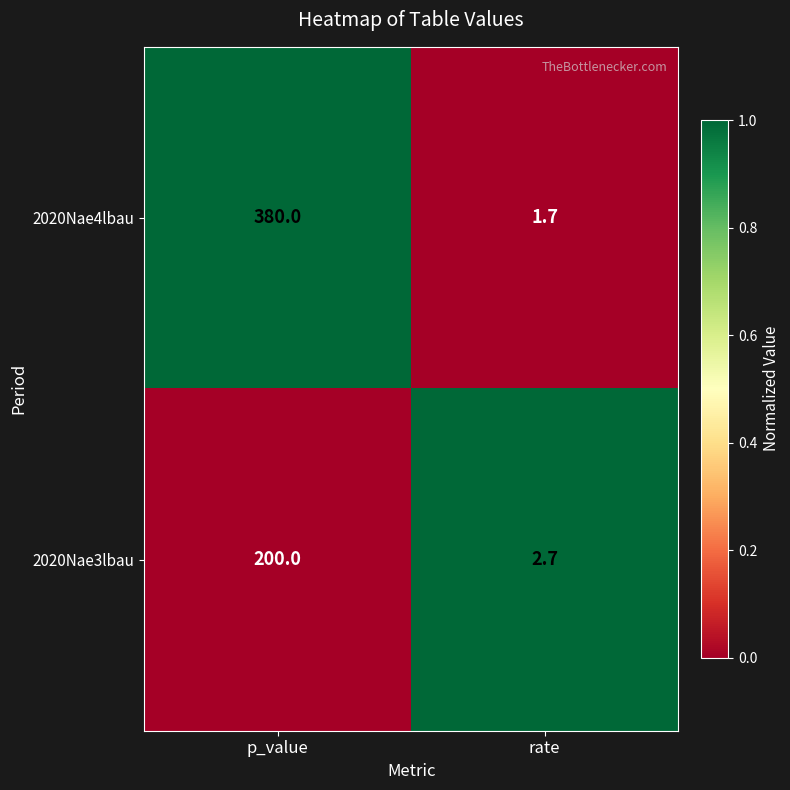

What is the total value across all series at rate?

4.4